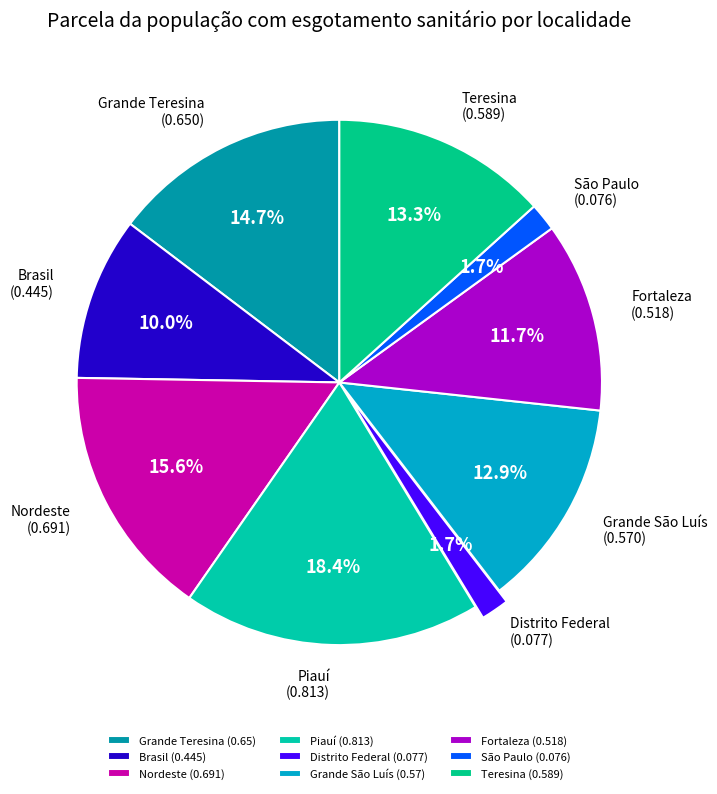

Is it true that Nordeste is 25% of the pie?

False